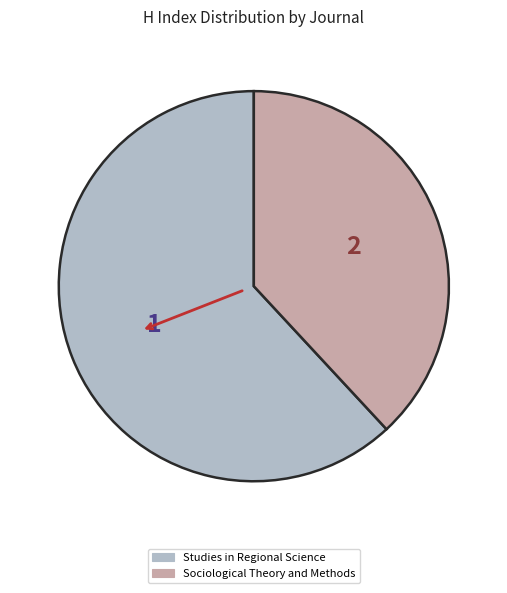

Is Sociological Theory and Methods the majority of the pie?

No